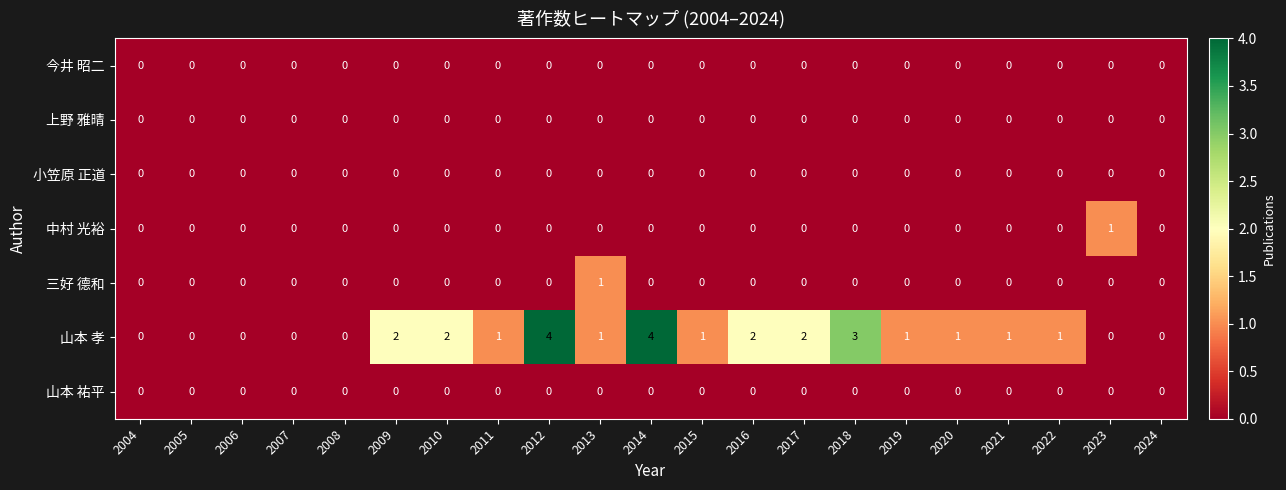

Which series has the largest range (max minus min)?

山本 孝